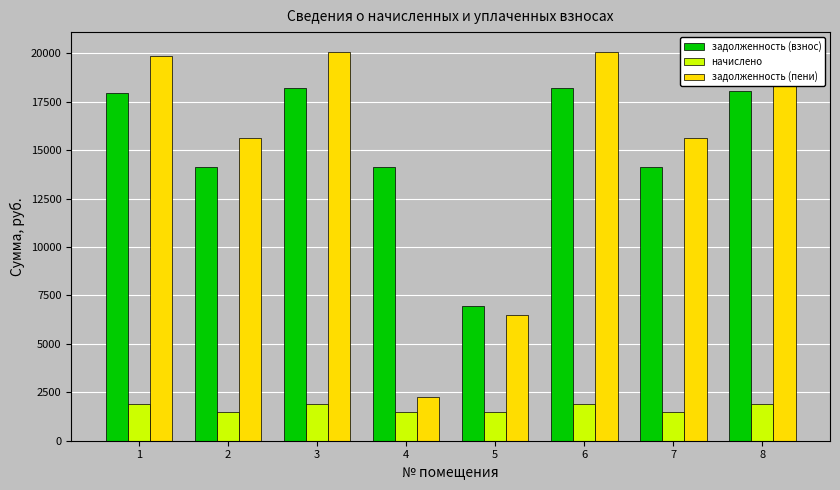

Is it true that начислено equals 1479.9 at 7?

True